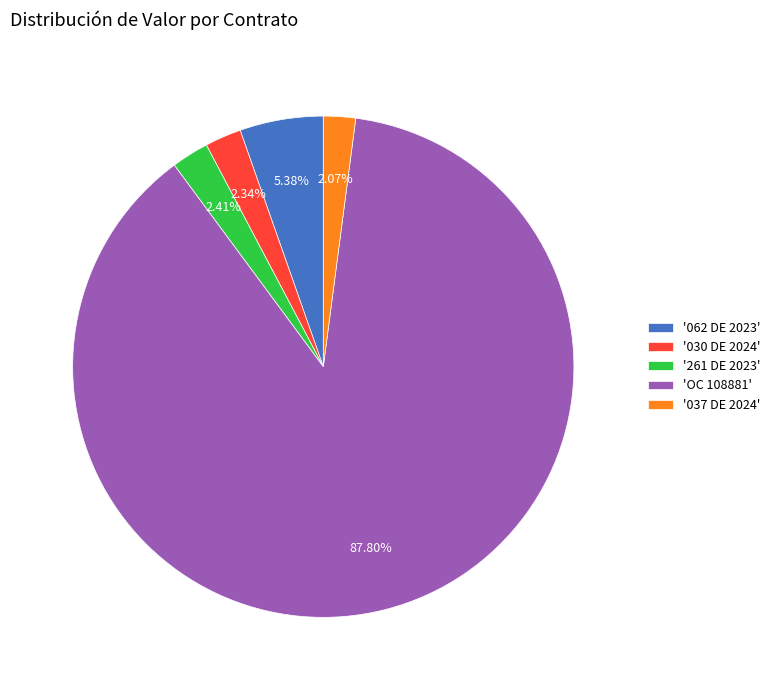

Do '030 DE 2024' and '062 DE 2023' together represent more than half of the pie?

No